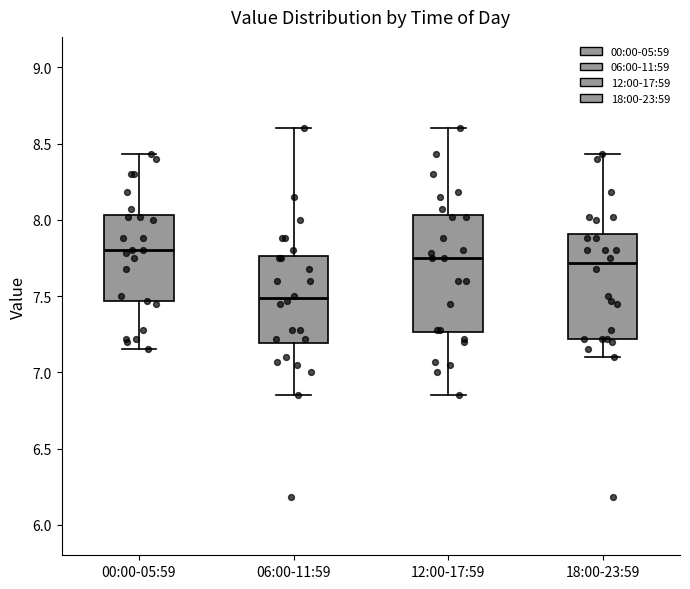

Which box is the tallest, from its lower edge to its upper edge?

12:00-17:59